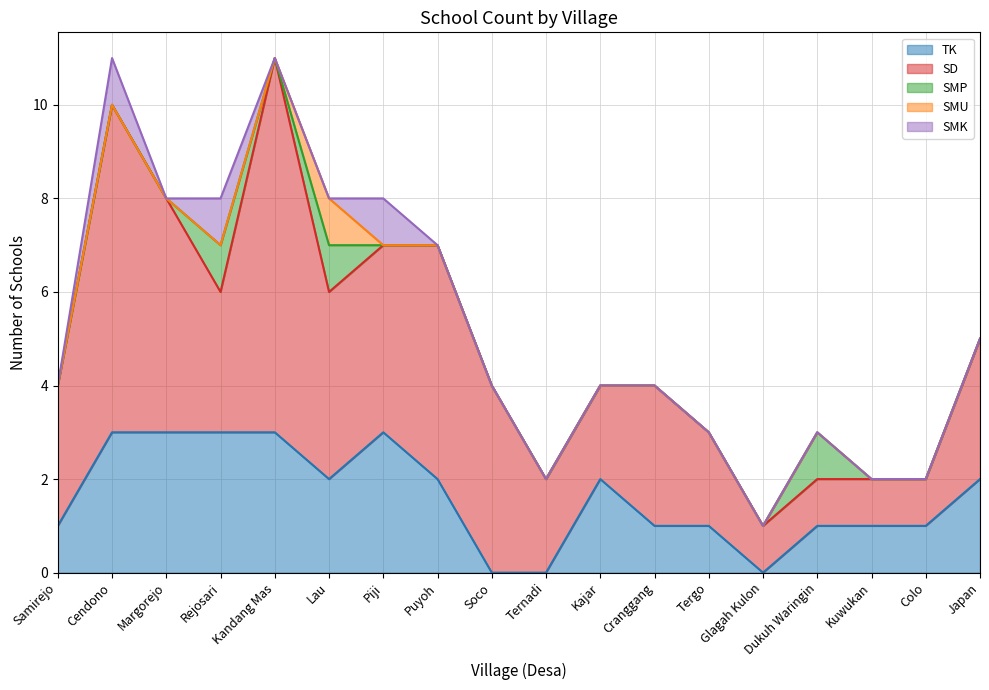

Where does the TK series first go above 2?

Cendono